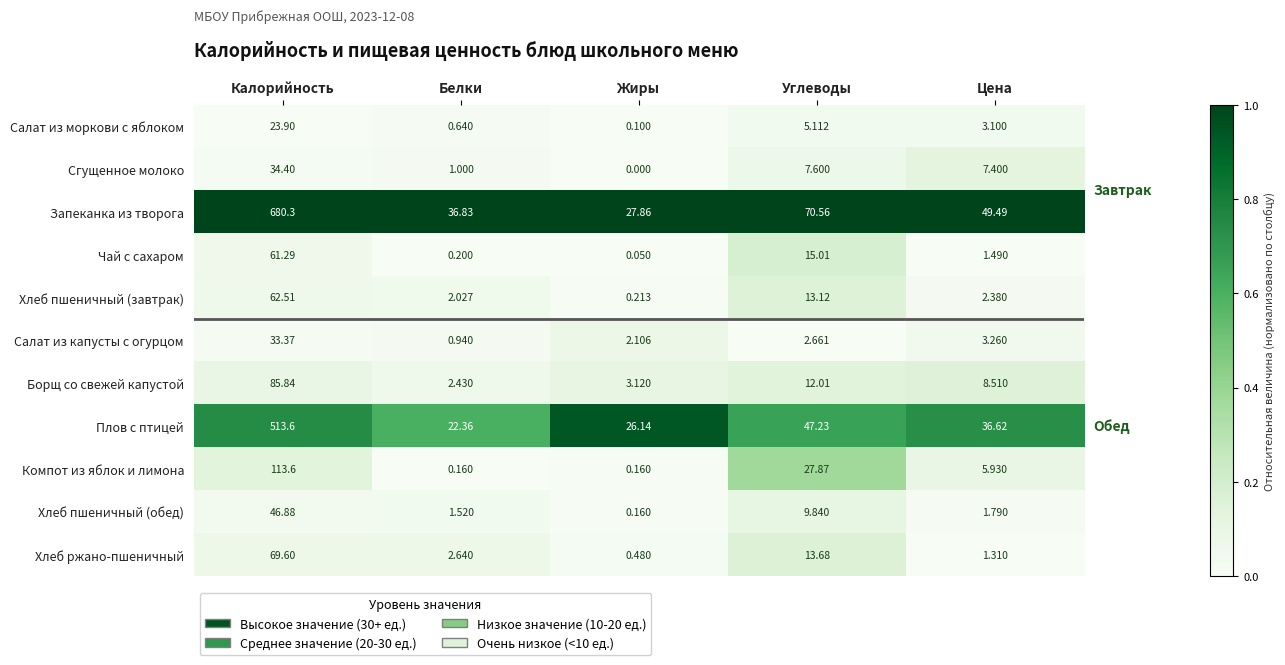

At which label does Компот из яблок и лимона first exceed 5?

Калорийность